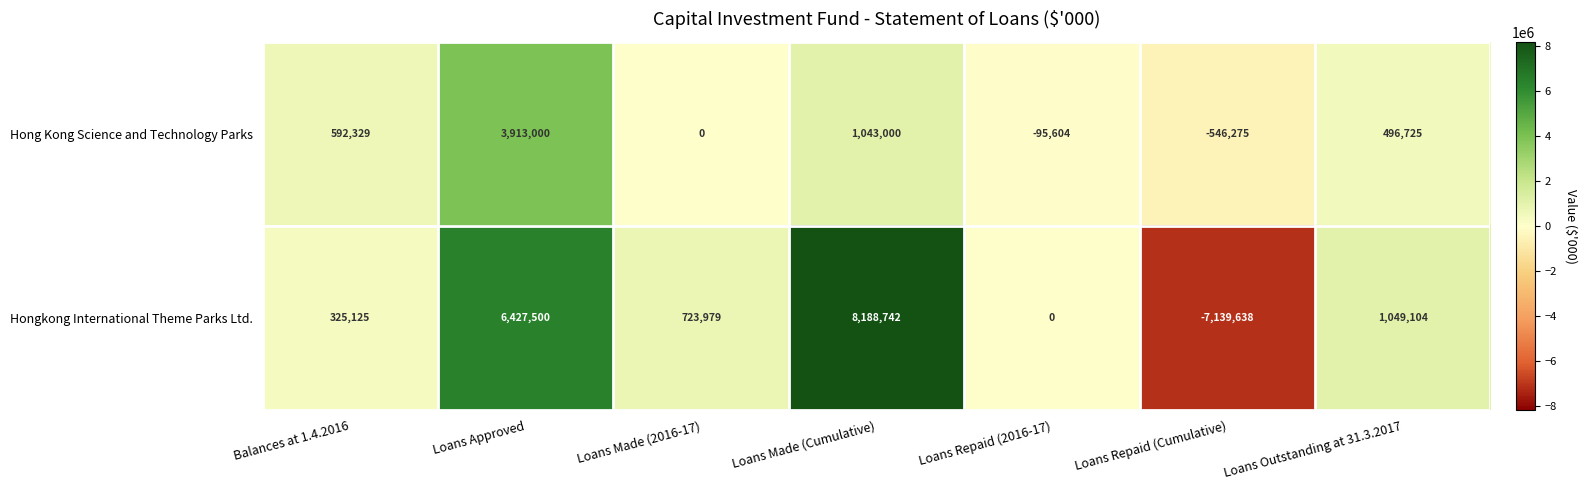

What is the sum of the Hong Kong Science and Technology Parks values at Loans Approved and Loans Made (2016-17)?

3913000